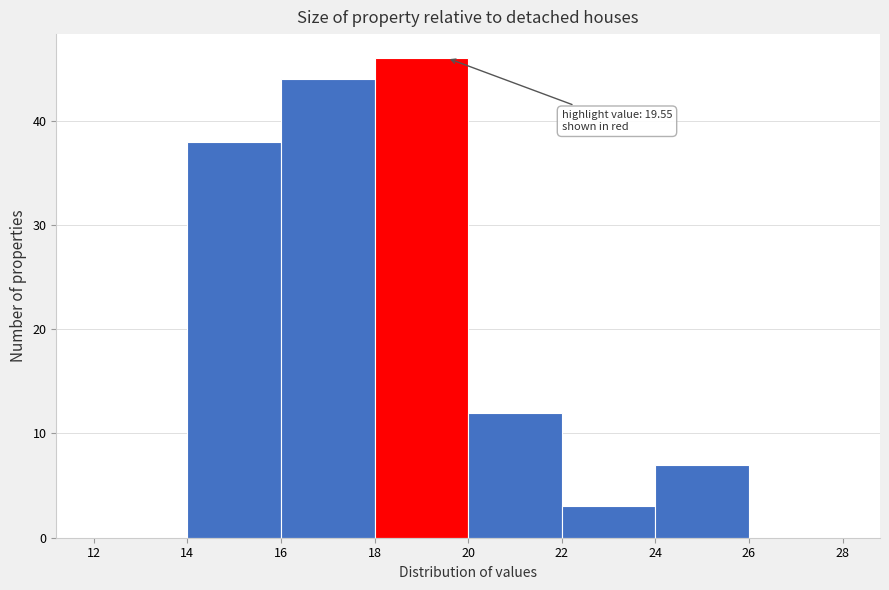

Which range on the x-axis has the tallest bar?

18 to 20